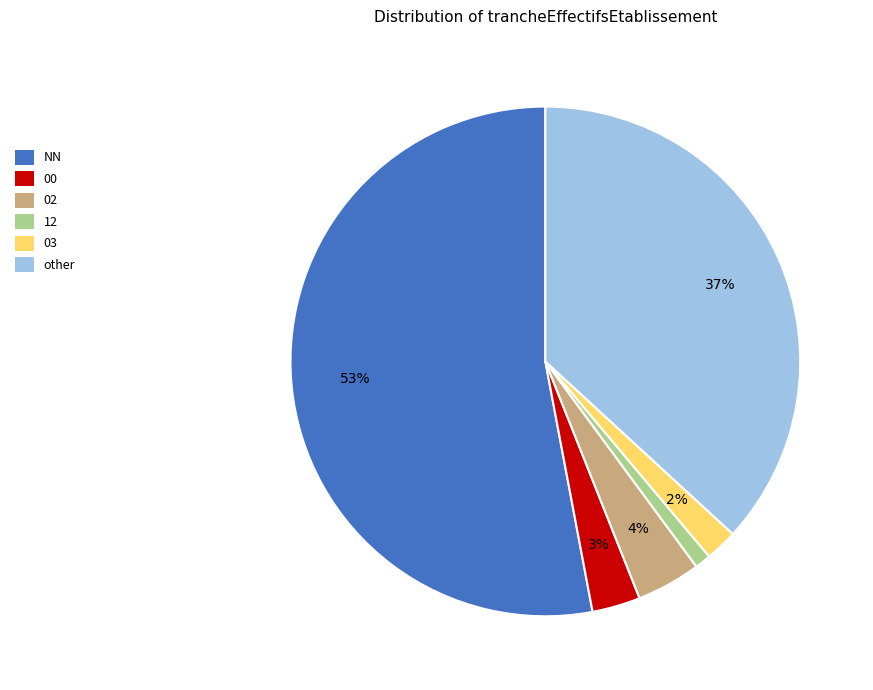

Which slice represents more than half of the pie?

NN